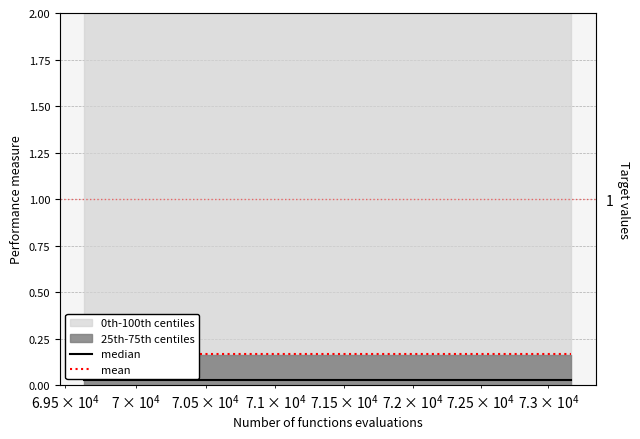

Which series has the largest total across all categories?

mean